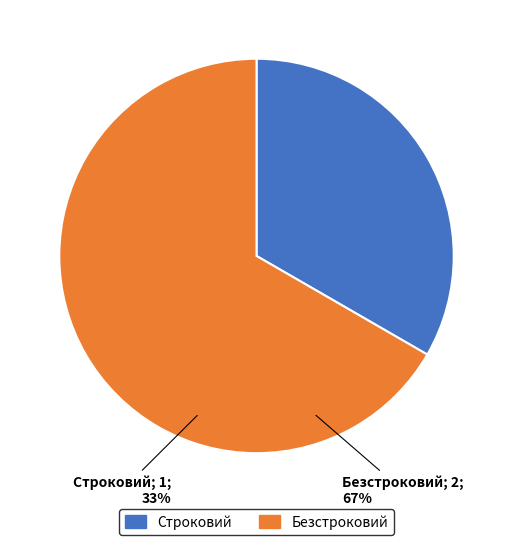

Is it true that Безстроковий is 67% of the pie?

True